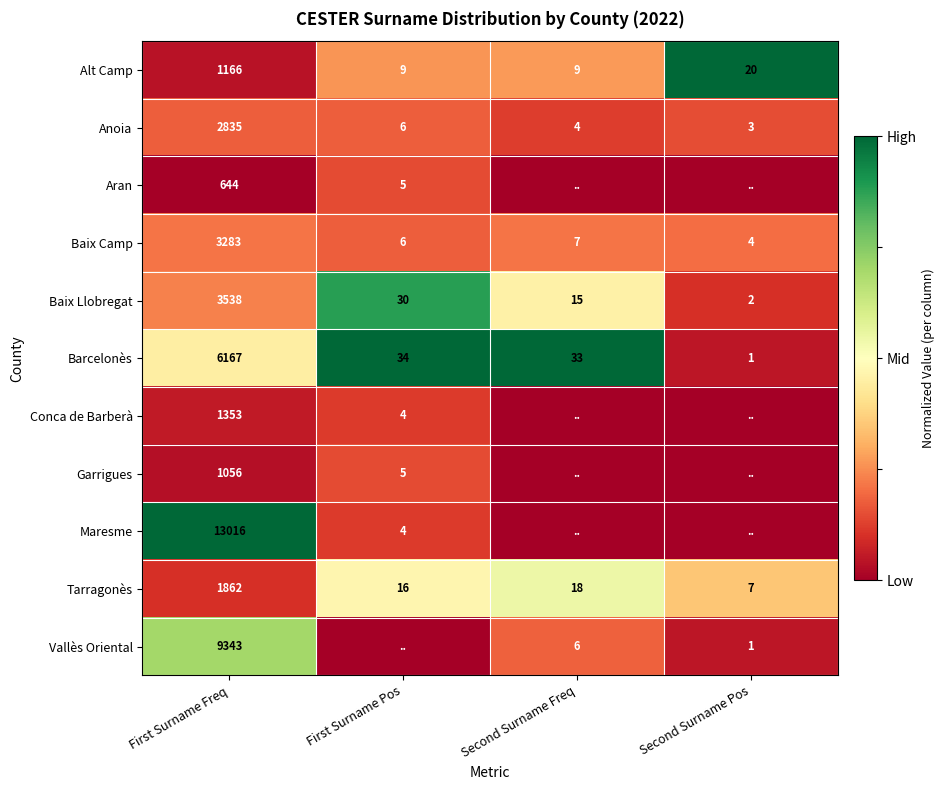

How many data points does each series have?

4